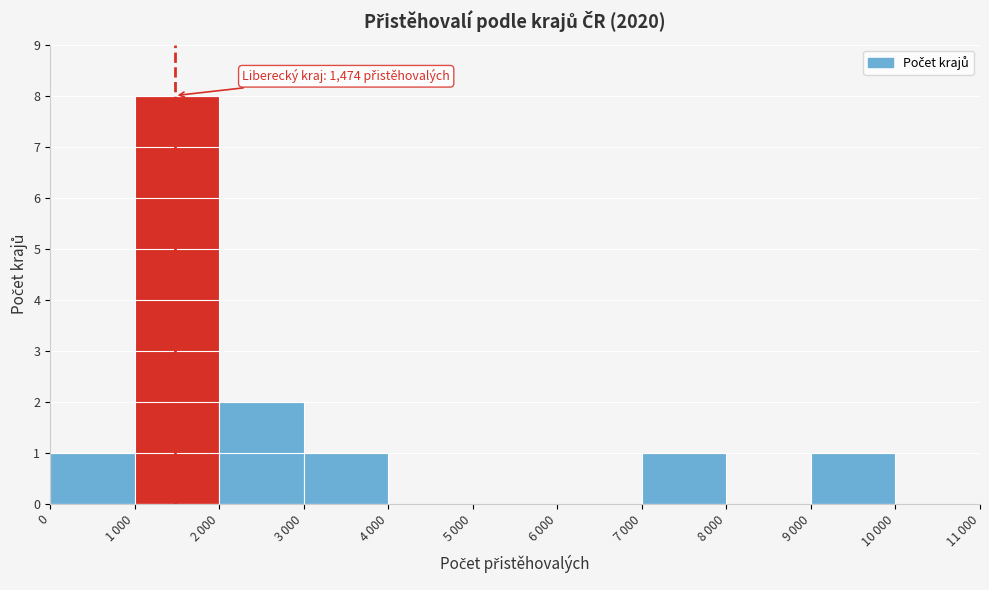

What is the sum of all values?

14